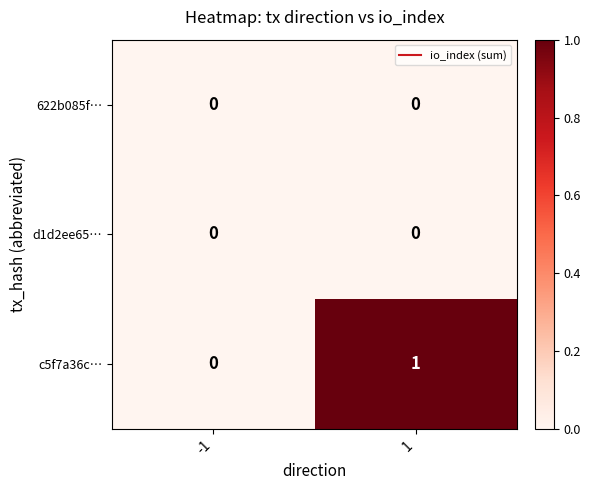

Which series has the largest total across all categories?

c5f7a36c…